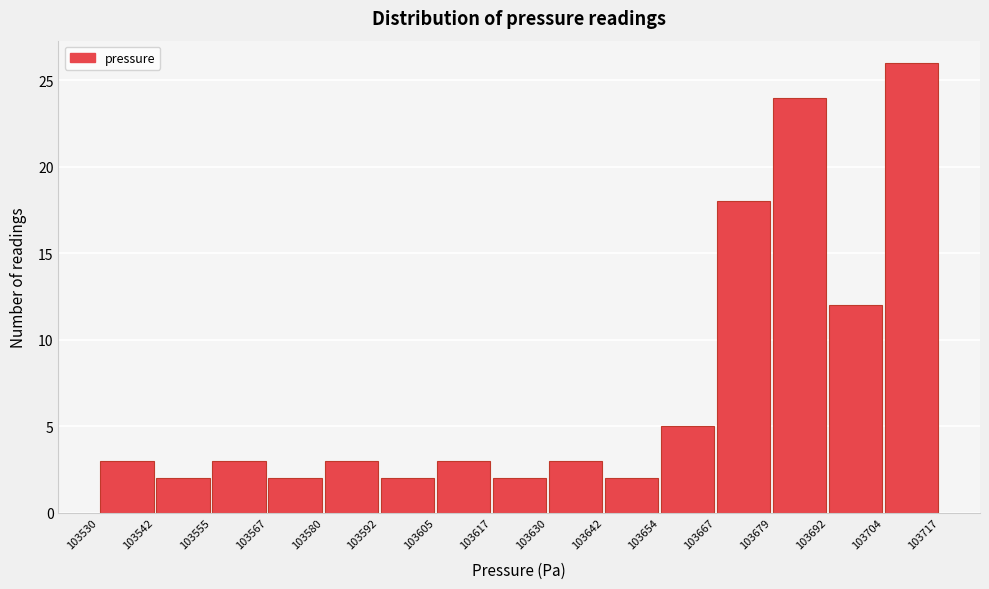

Over which range of the x-axis is the bar tallest?

103704 to 103717